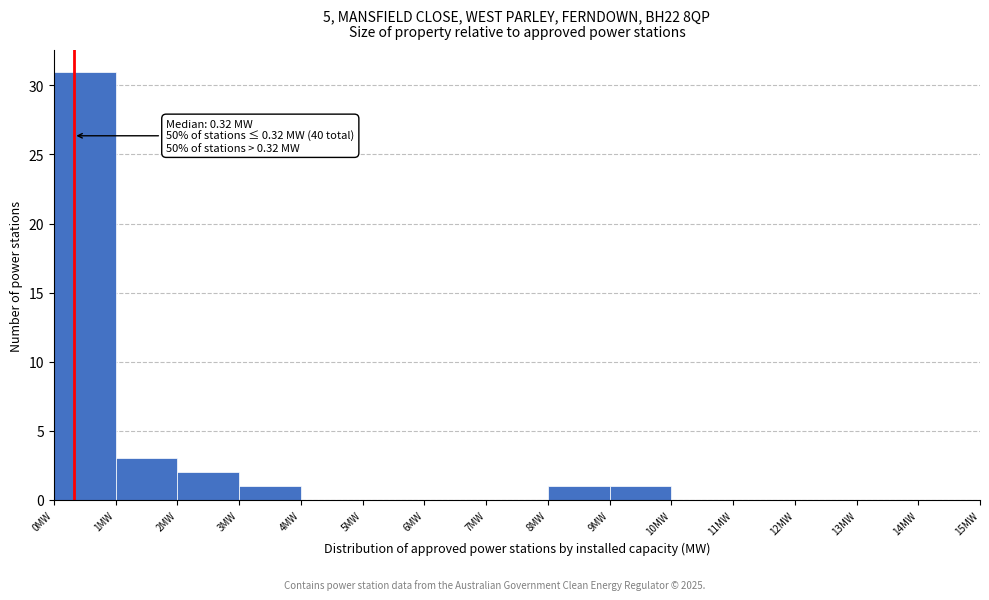

Which range on the x-axis has the tallest bar?

0 to 1